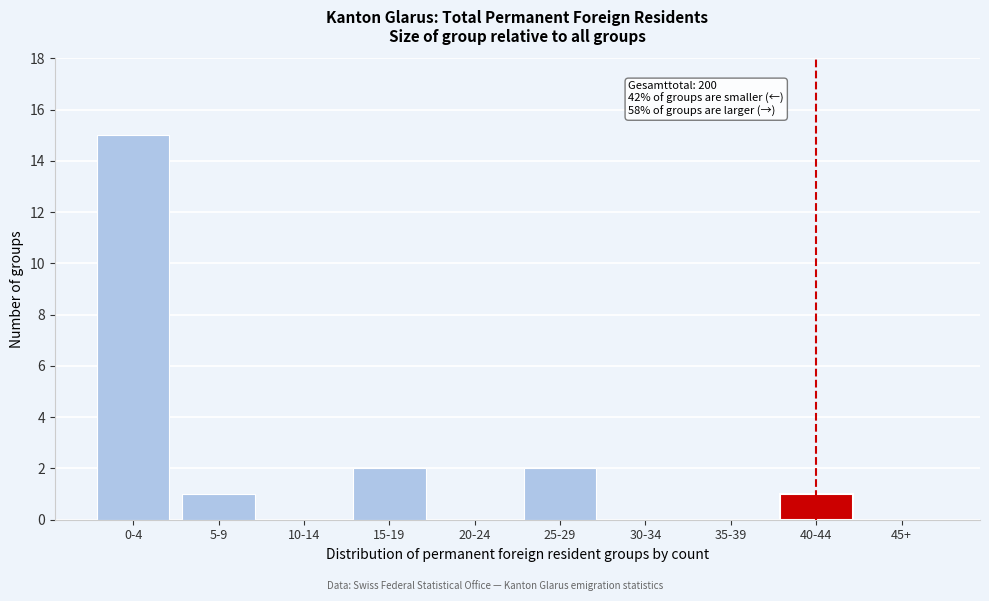

Reading left to right, list all the values displayed in this chart.

0-4=15	5-9=1	10-14=0	15-19=2	20-24=0	25-29=2	30-34=0	35-39=0	40-44=1	45+=0